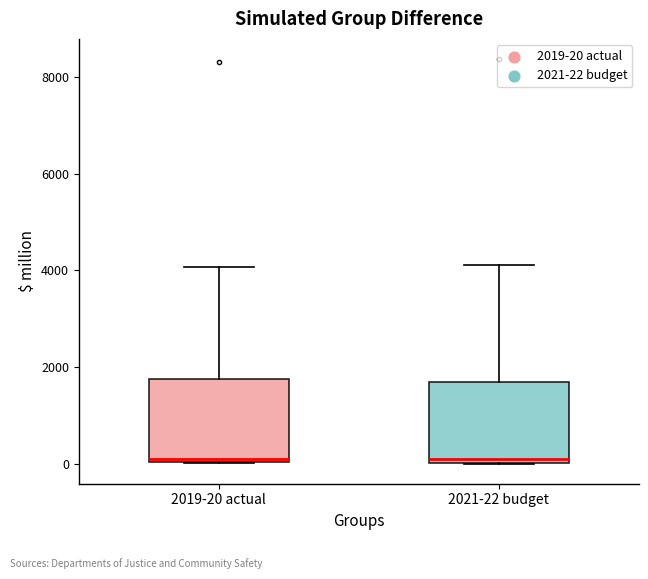

Where is the upper edge of the box for 2021-22 budget on the y-axis? The values are not printed on the chart, so give them approximately, as read against the axis.

1600